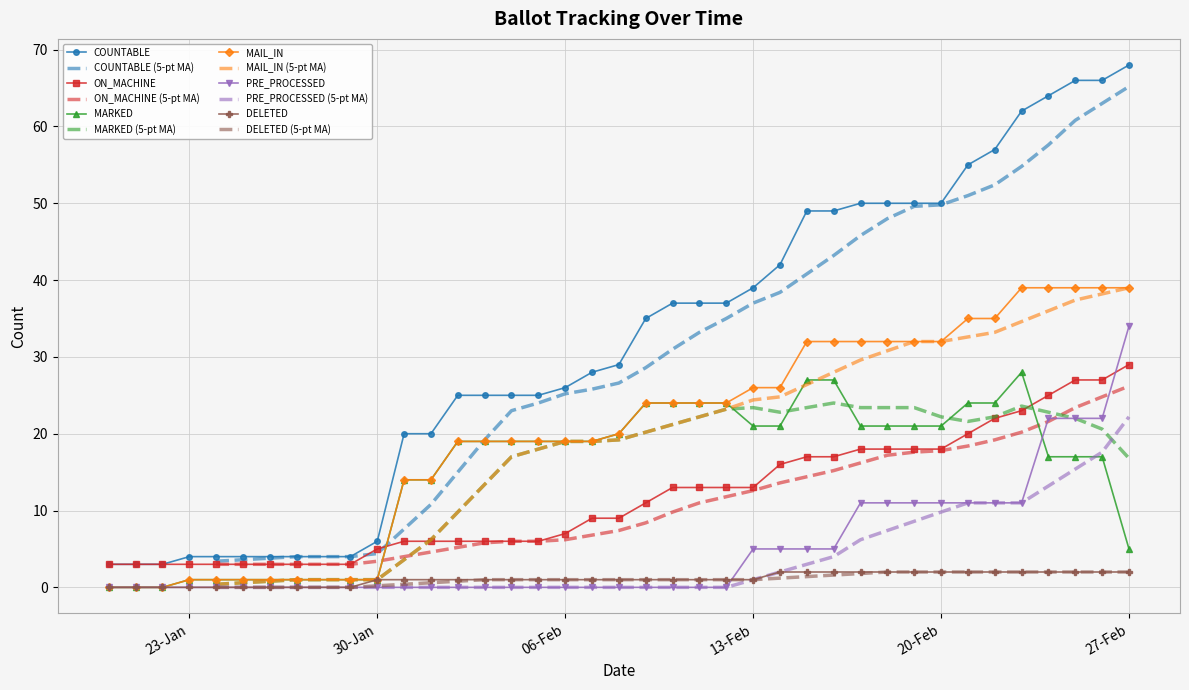

Reading left to right, list all the values displayed in this chart.

COUNTABLE: 3	3	3	4	4	4	4	4	4	6	20	20	25	25	25	25	26	28	29	35	37	37	37	39	42	49	49	50	50	50	50	55	57	62	64	66	66	68
ON_MACHINE: 3	3	3	3	3	3	3	3	3	5	6	6	6	6	6	6	7	9	9	11	13	13	13	13	16	17	17	18	18	18	18	20	22	23	25	27	27	29
MARKED: 0	0	0	1	1	1	1	1	1	1	14	14	19	19	19	19	19	19	20	24	24	24	24	21	21	27	27	21	21	21	21	24	24	28	17	17	17	5
MAIL_IN: 0	0	0	1	1	1	1	1	1	1	14	14	19	19	19	19	19	19	20	24	24	24	24	26	26	32	32	32	32	32	32	35	35	39	39	39	39	39
PRE_PROCESSED: 0	0	0	0	0	0	0	0	0	0	0	0	0	0	0	0	0	0	0	0	0	0	0	5	5	5	5	11	11	11	11	11	11	11	22	22	22	34
DELETED: 0	0	0	0	0	0	0	0	0	1	1	1	1	1	1	1	1	1	1	1	1	1	1	1	2	2	2	2	2	2	2	2	2	2	2	2	2	2